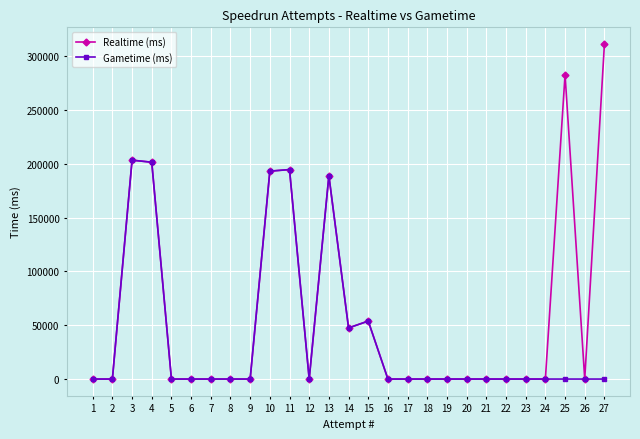

Which series has the largest total across all categories?

Realtime (ms)